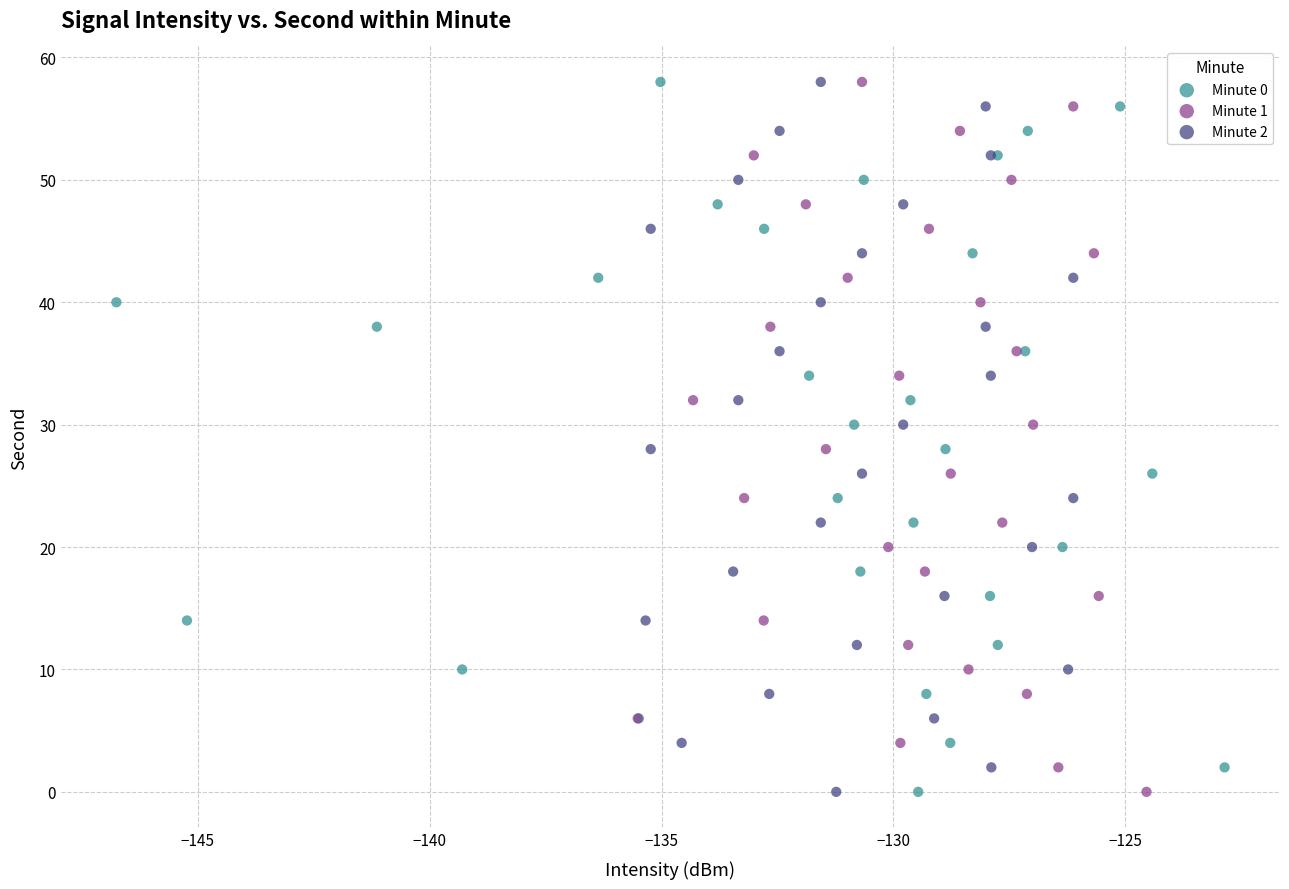

What are all the series names shown in the legend?

Minute 0, Minute 1, Minute 2